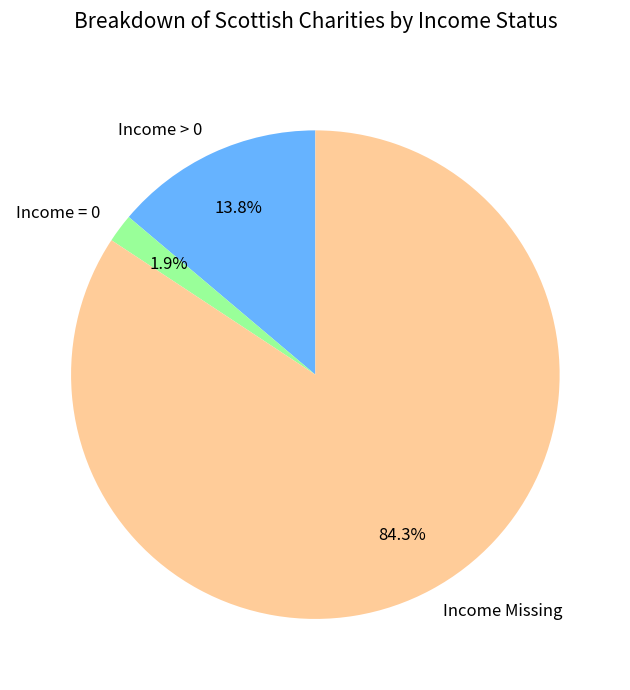

Do Income > 0 and Income = 0 together represent more than half of the pie?

No